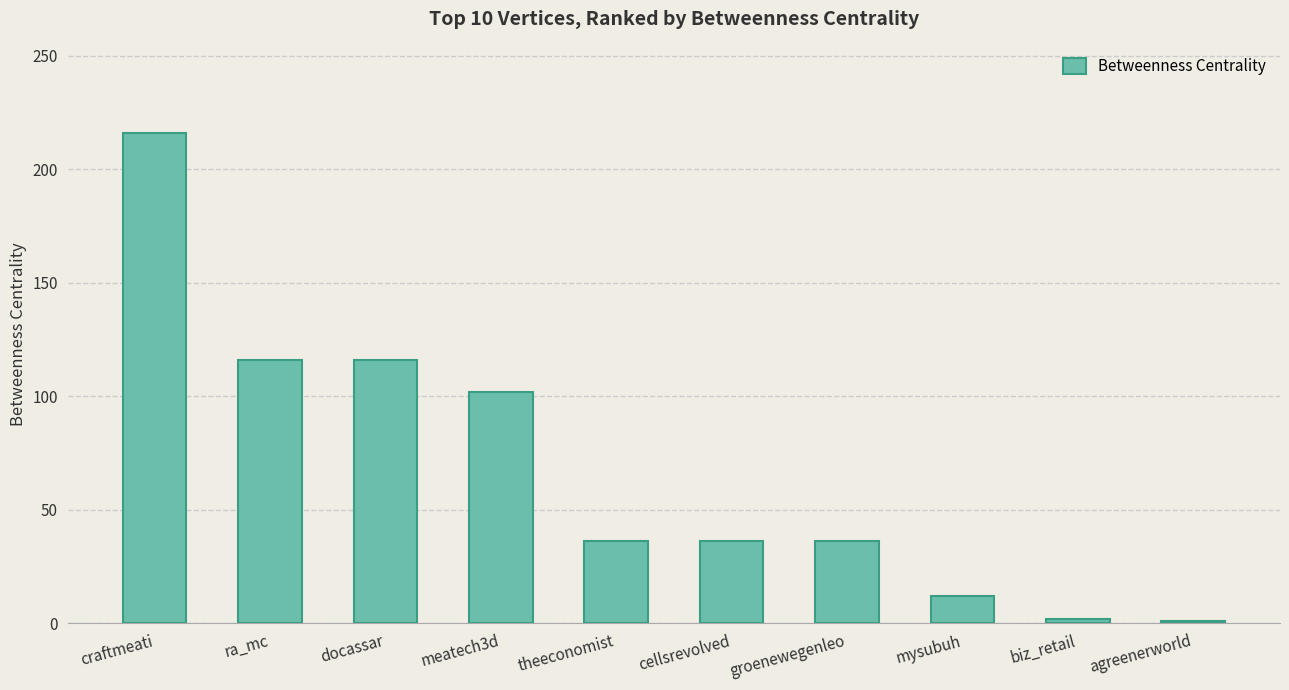

What is the sum of the values at biz_retail and groenewegenleo?

38